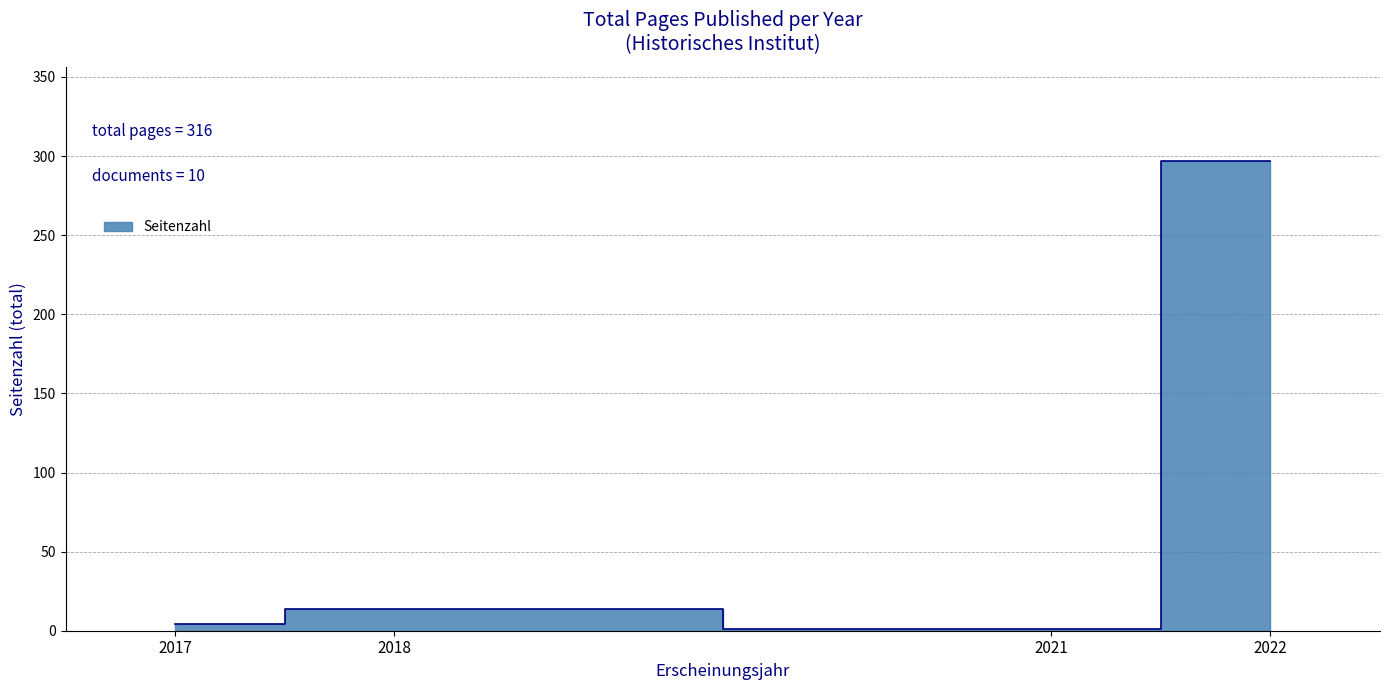

The chart shows a value of 12 at 2022. True or false?

False